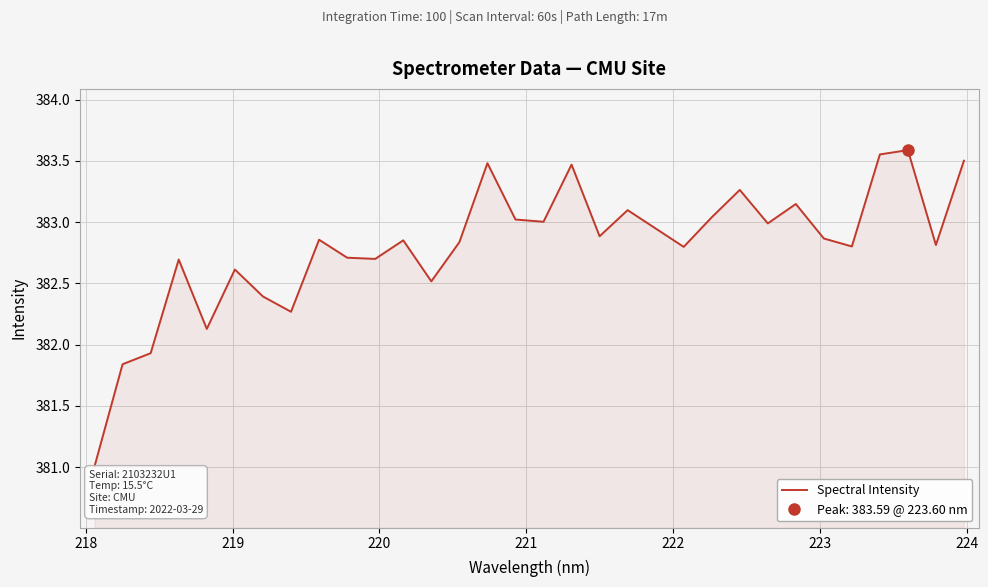

What is the difference between the second highest and second lowest values?

1.7